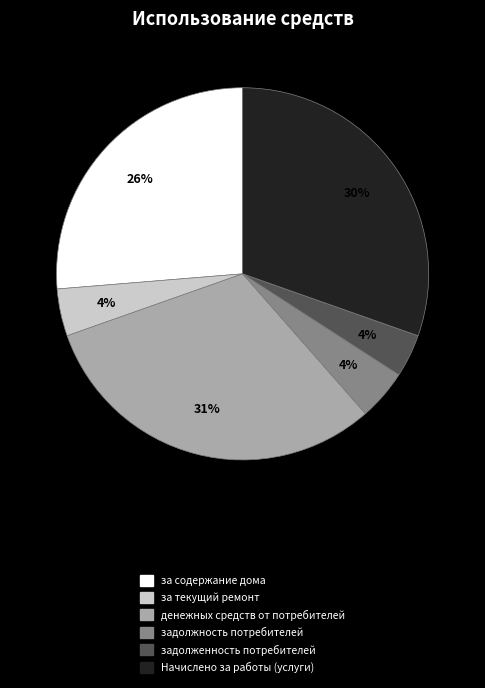

Do за содержание дома and Начислено за работы (услуги) together represent more than half of the pie?

Yes